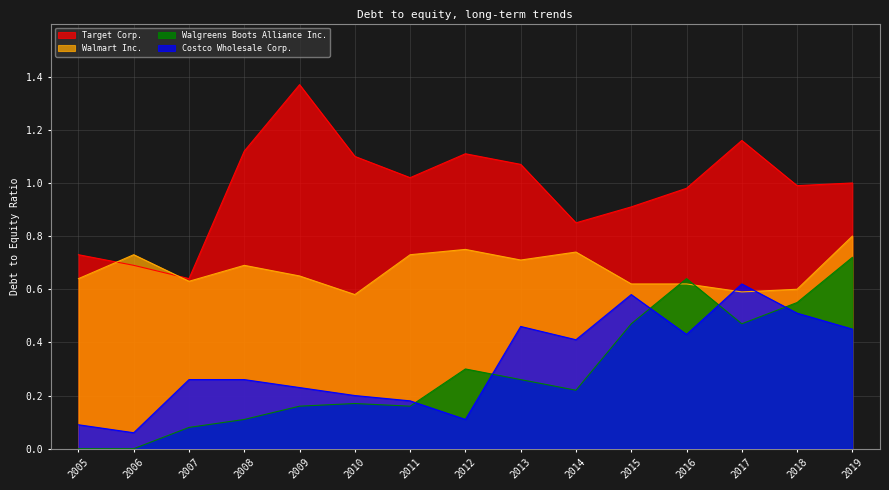

Count the number of categories in the chart.

15